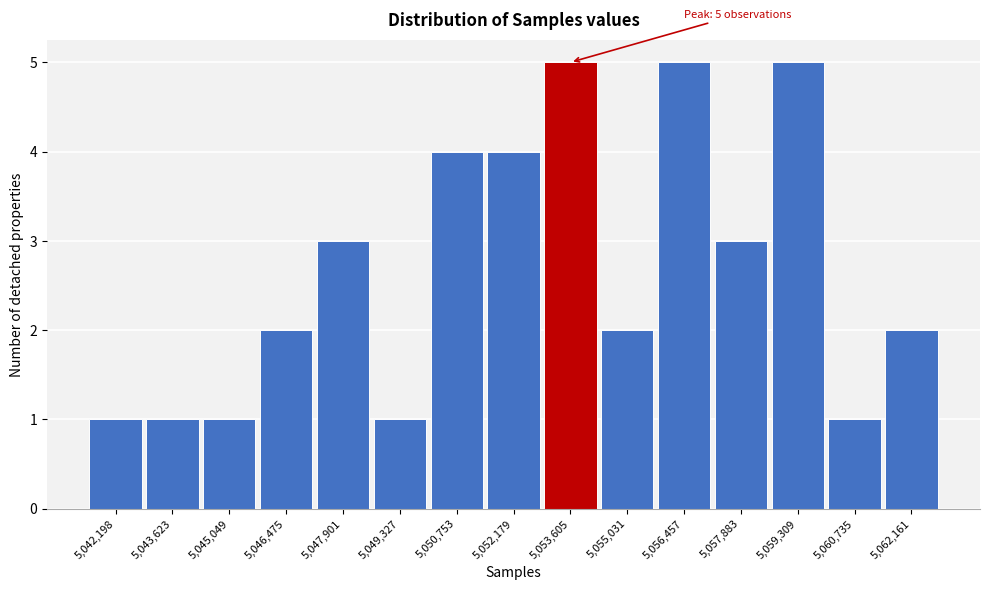

Reading left to right, list all the values displayed in this chart.

5,042,198=1	5,043,623=1	5,045,049=1	5,046,475=2	5,047,901=3	5,049,327=1	5,050,753=4	5,052,179=4	5,053,605=5	5,055,031=2	5,056,457=5	5,057,883=3	5,059,309=5	5,060,735=1	5,062,161=2